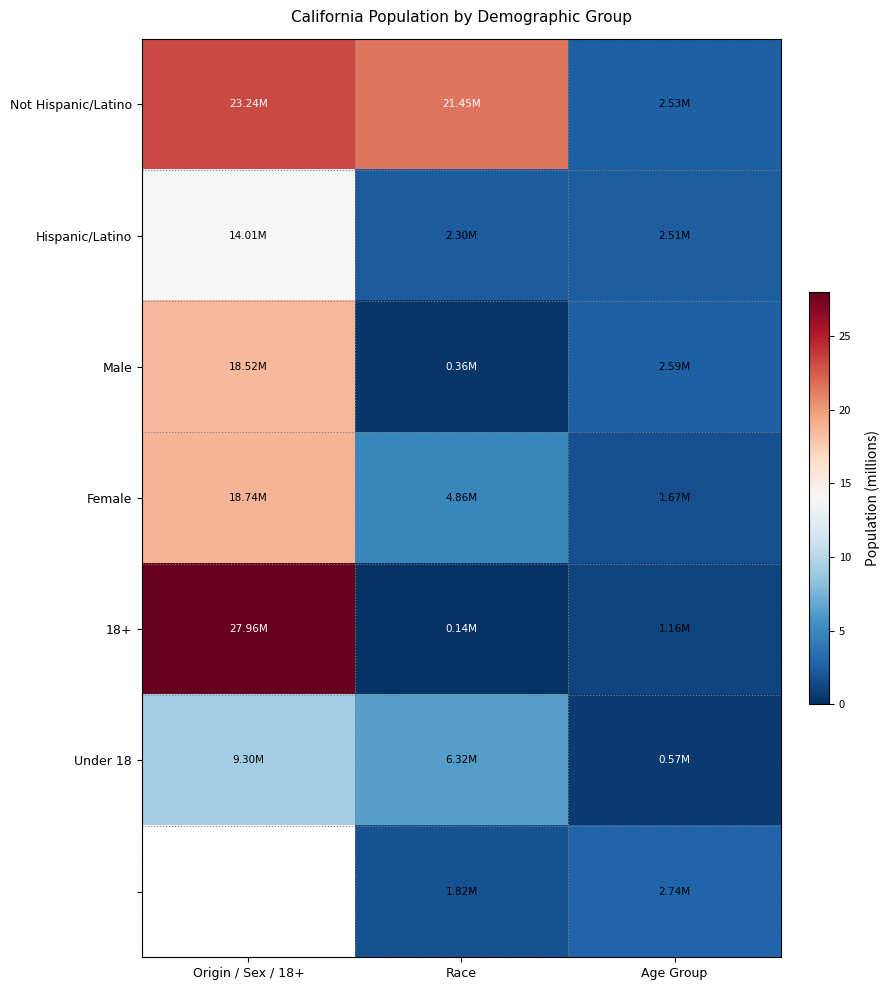

What is the average value of the Male series?

7.2